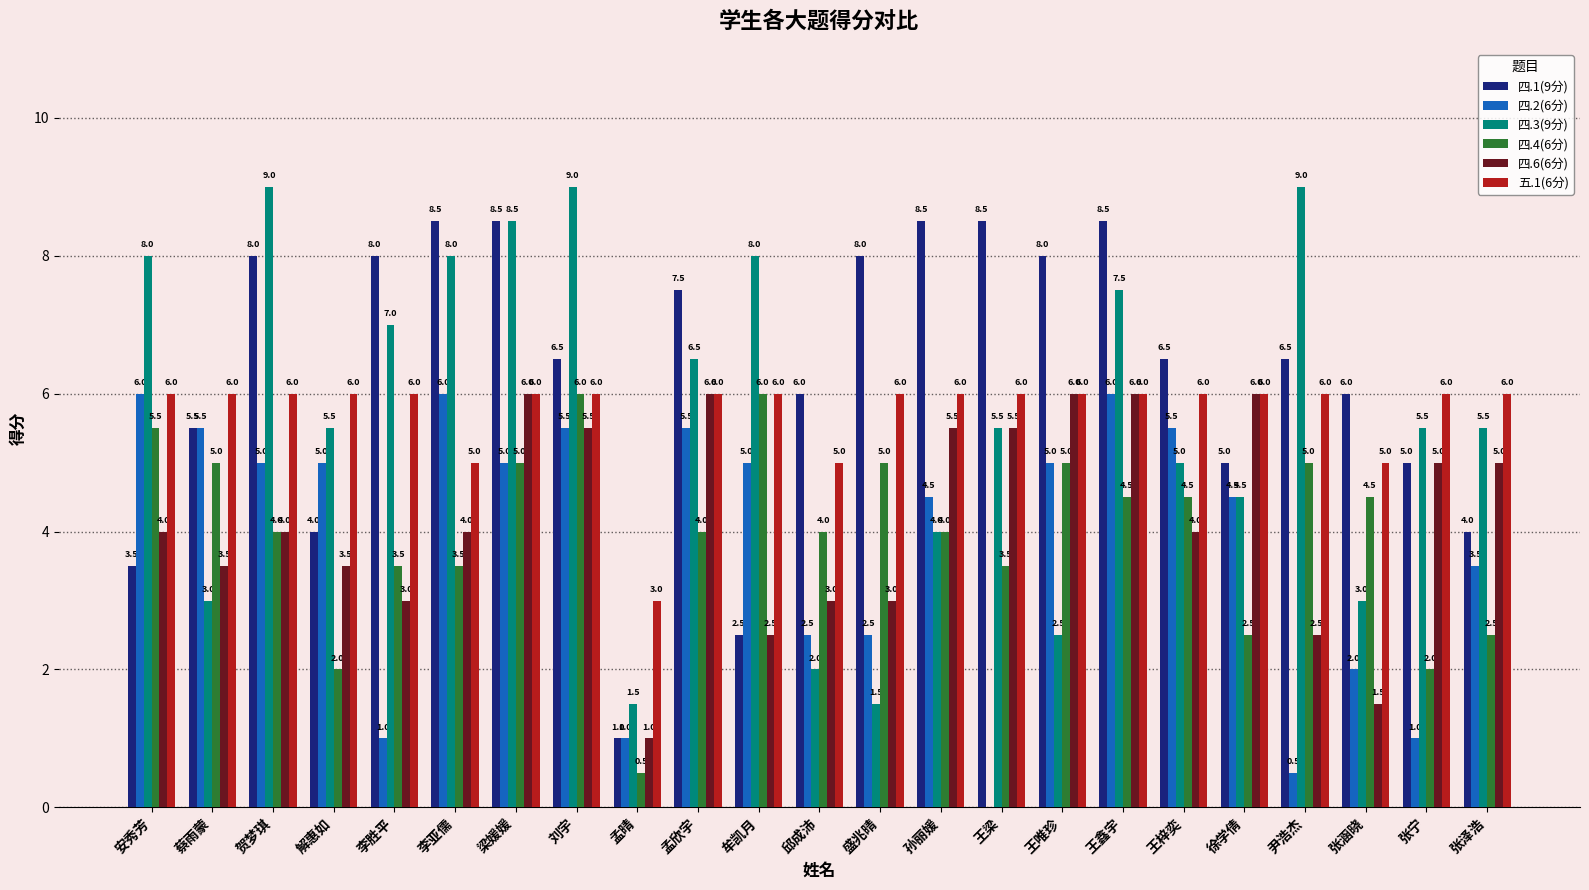

Which series has the largest total across all categories?

四.1(9分)